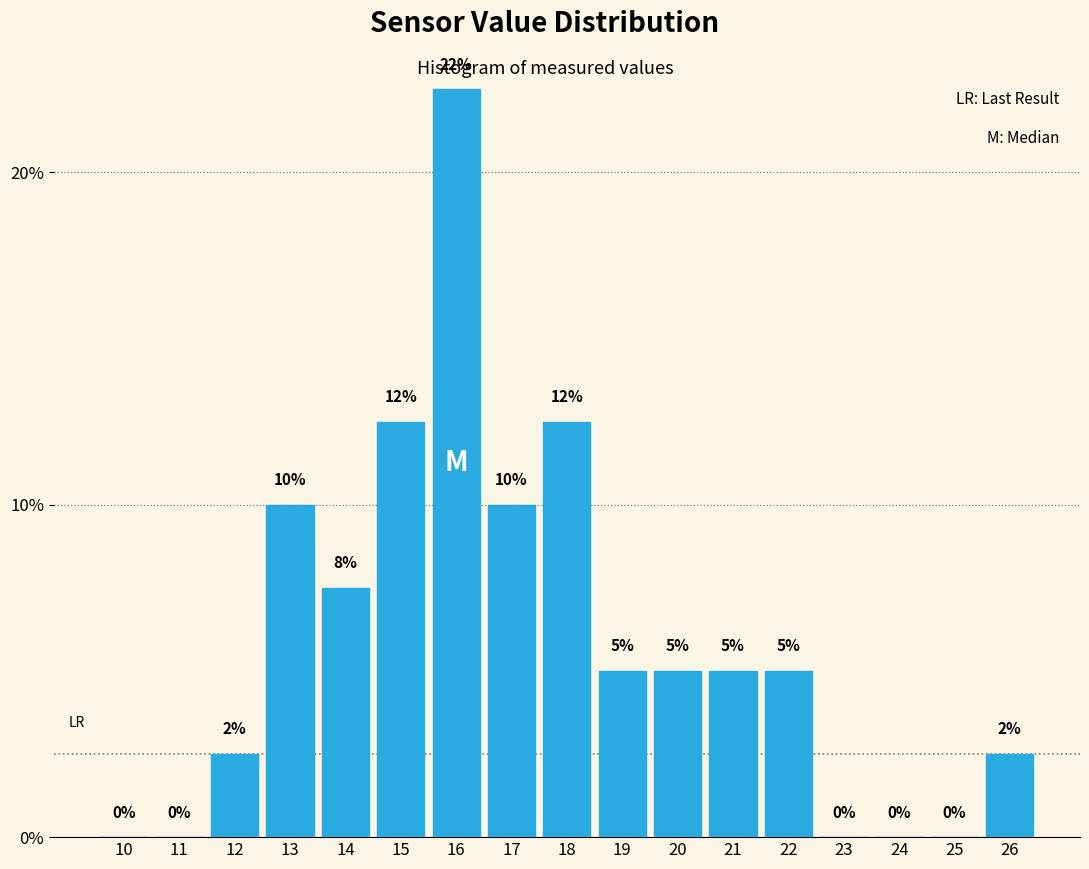

Is it true that the value at 20 is 8.0?

False